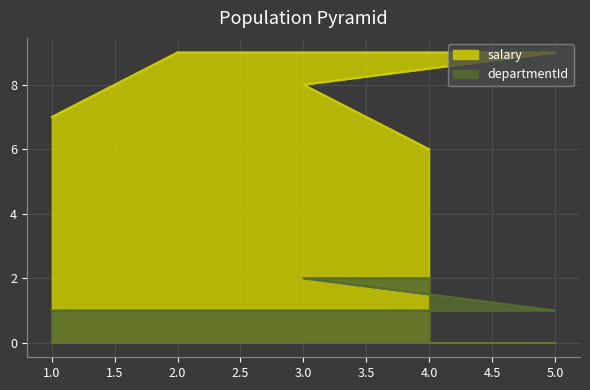

Between 4 and 2, which is larger?

2